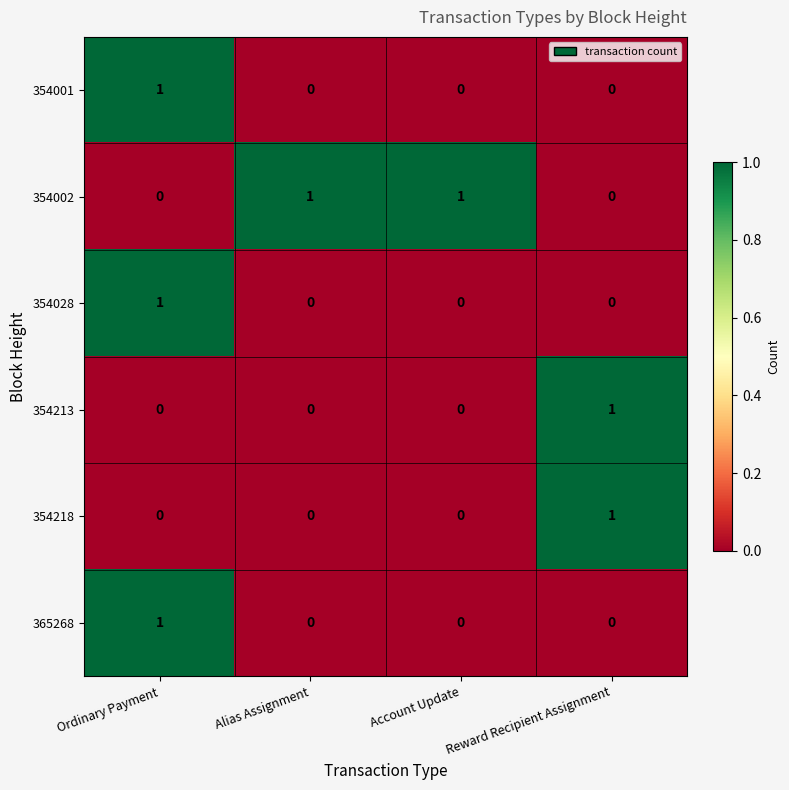

How many series are shown in this chart?

6